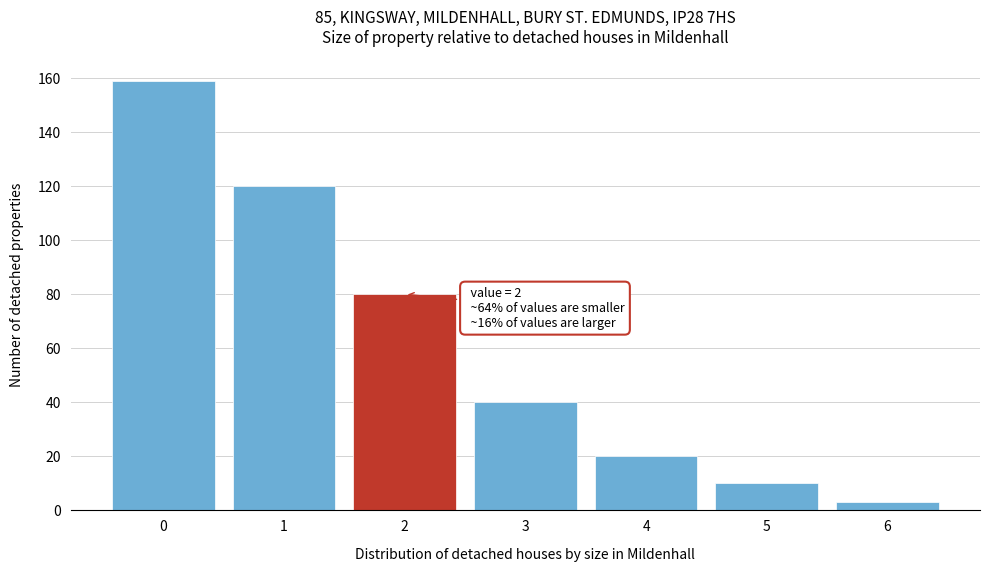

Reading left to right, transcribe all the data shown in this chart.

0=159	1=120	2=80	3=40	4=20	5=10	6=3